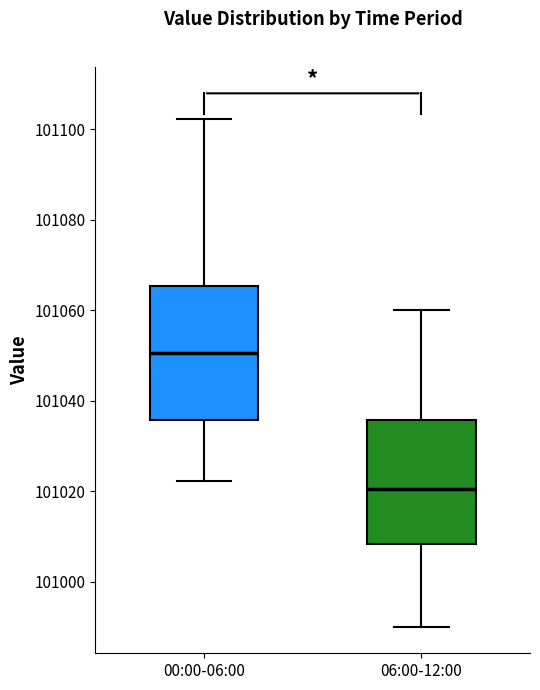

Which box's median line is the lowest?

06:00-12:00